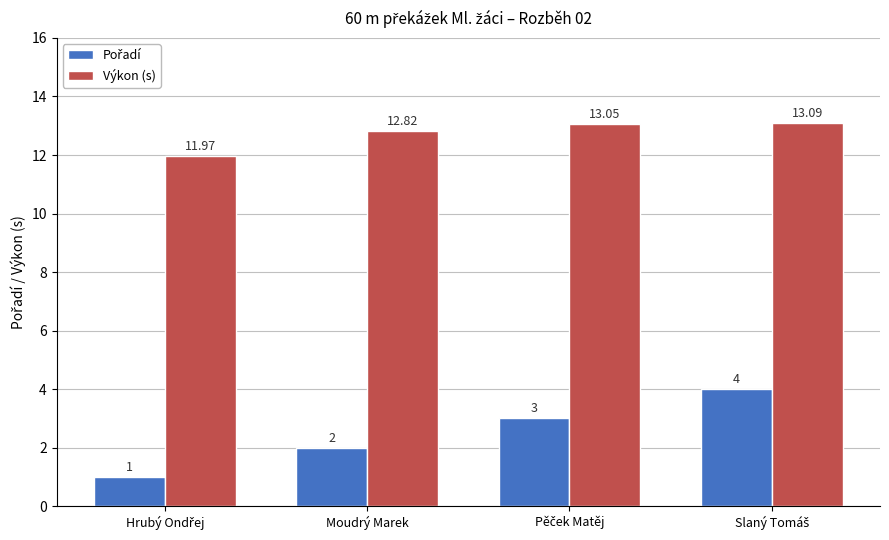

At how many categories does at least one series exceed 7?

4